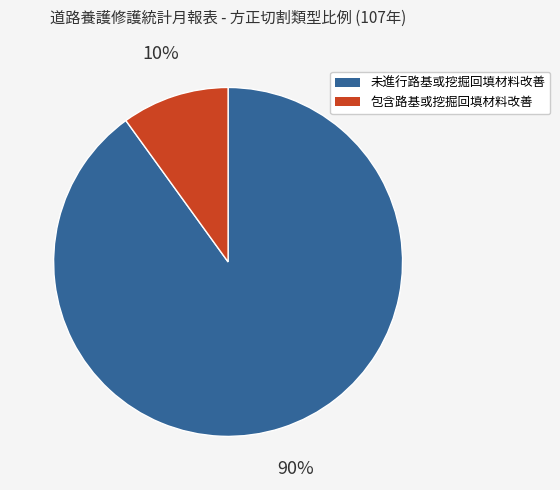

Is there any slice that represents more than half of the pie?

Yes